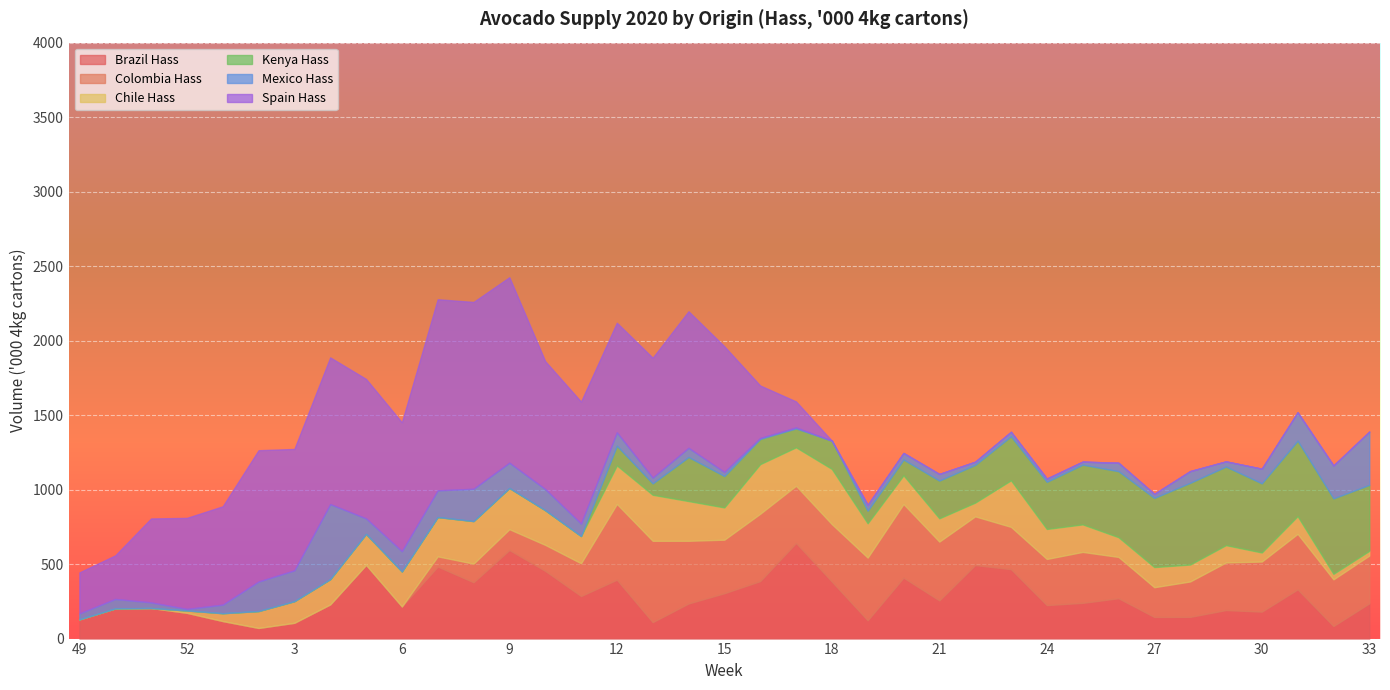

List the labels in order of Chile Hass value, smallest first.

49, 50, 51, 52, 33, 32, 1, 30, 22, 2, 28, 29, 31, 26, 27, 3, 21, 4, 11, 25, 20, 24, 5, 15, 19, 10, 6, 17, 12, 7, 14, 9, 8, 13, 23, 16, 18